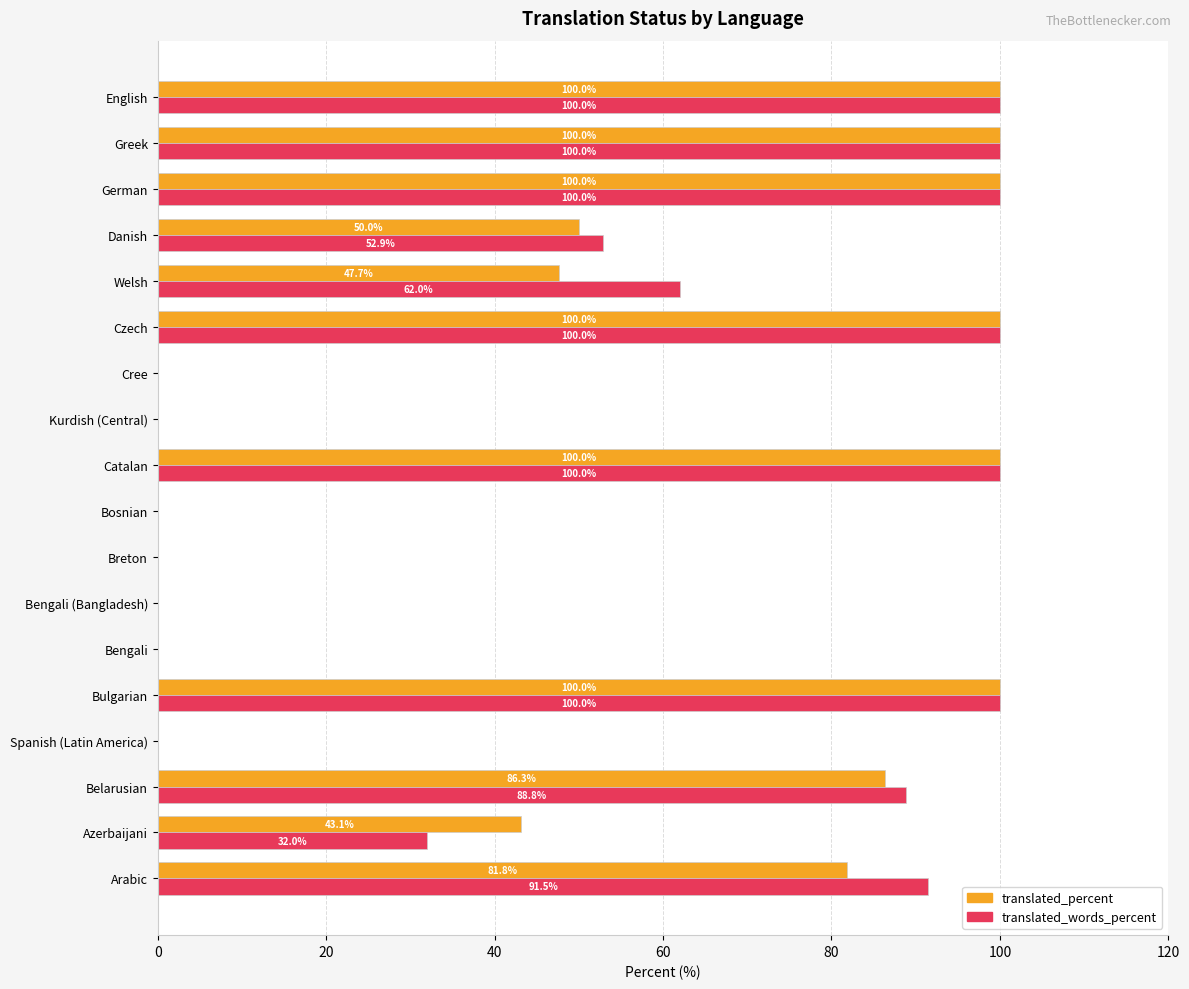

Read the translated_percent value at Arabic.

81.8